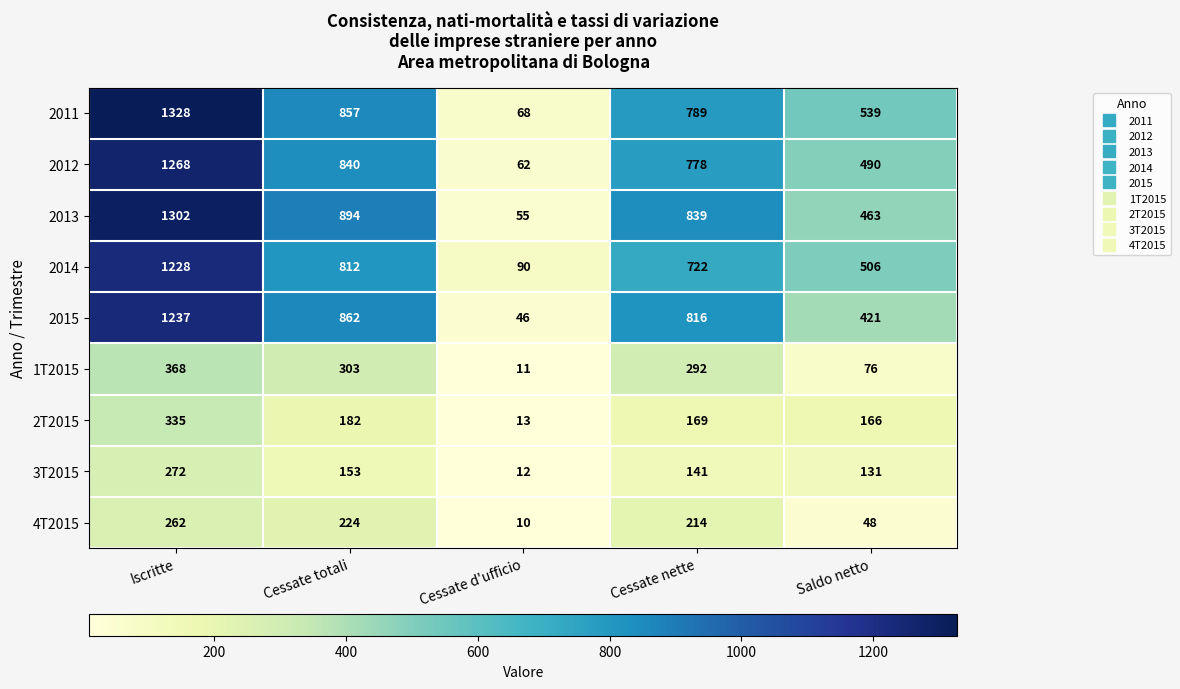

What is the difference between the second highest and second lowest values in the 1T2015 series?

227